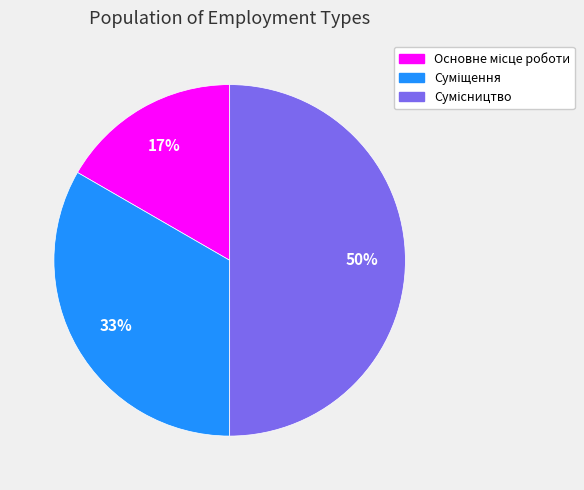

To the nearest percent, what is the difference between the largest and smallest slice percentages?

33%